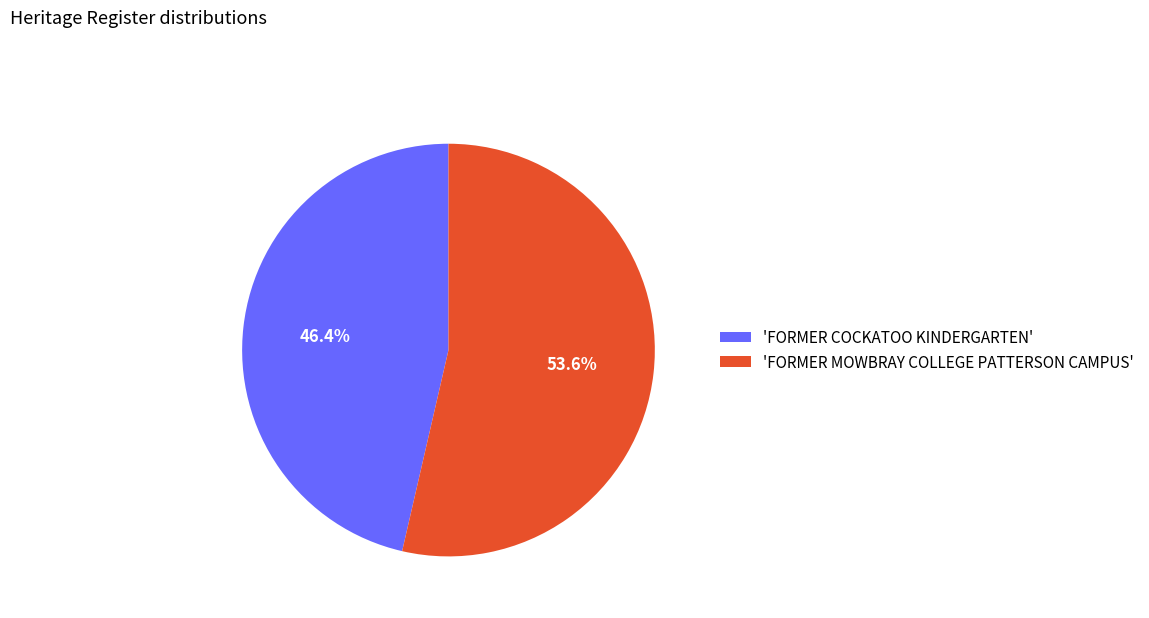

Combined, what portion of the pie is 'FORMER COCKATOO KINDERGARTEN' and 'FORMER MOWBRAY COLLEGE PATTERSON CAMPUS'?

100.0%